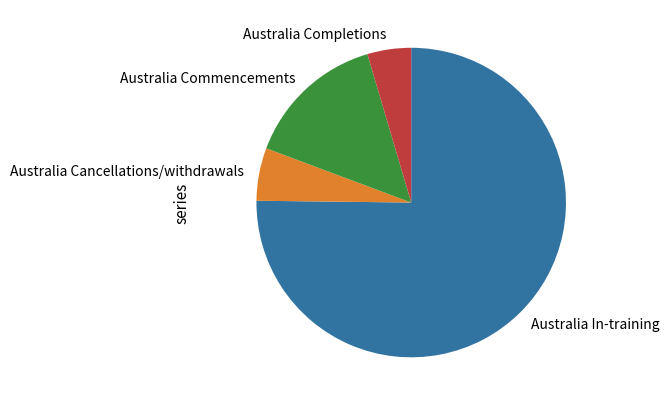

Approximately how many times larger is the value at Australia Completions compared to Australia In-training?

0.1